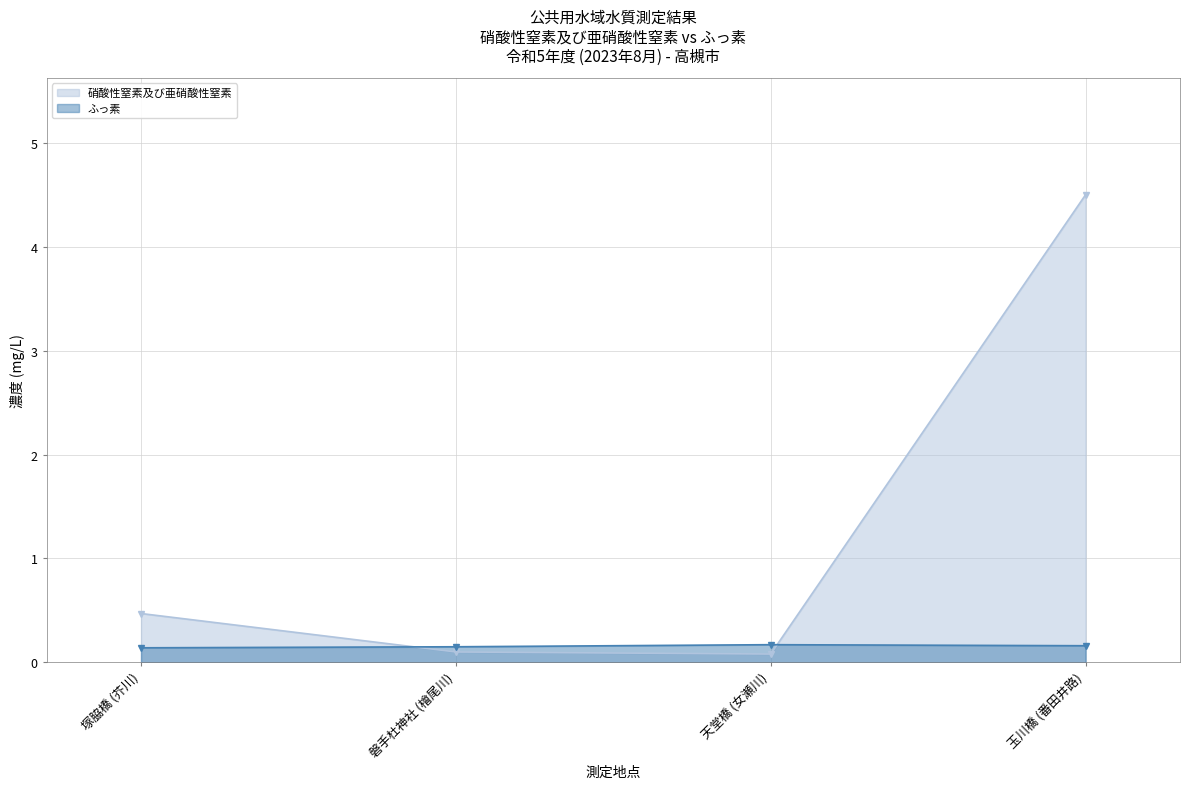

Does the chart display data point markers on the line(s)?

Yes